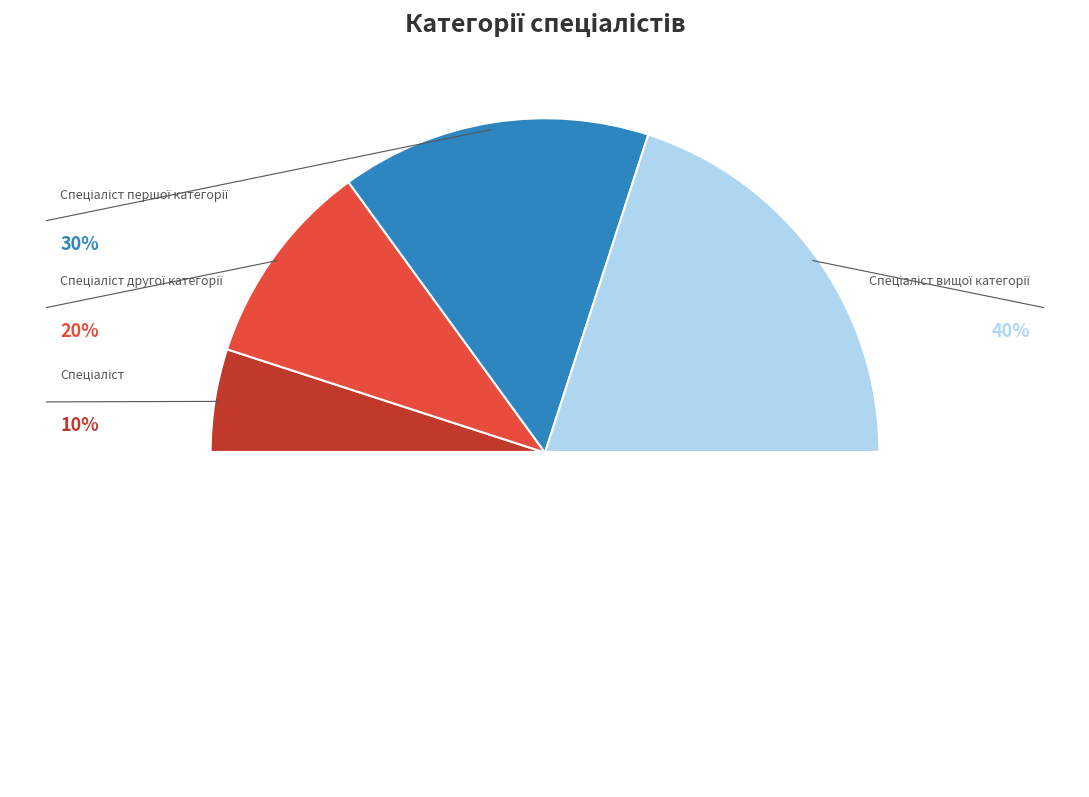

How many segments does this pie chart have?

5